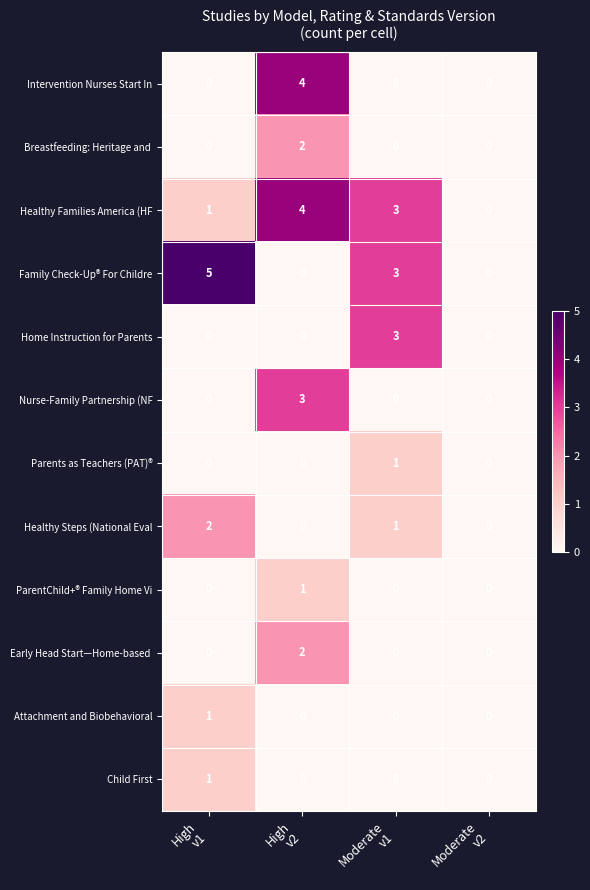

Which series has the widest spread of values?

Family Check-Up® For Childre